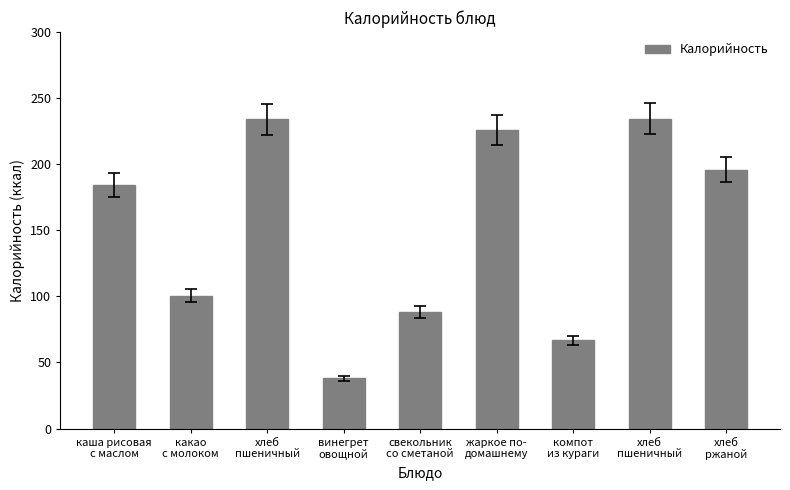

What is the label of the 5th bar from the right?

свекольник
со сметаной